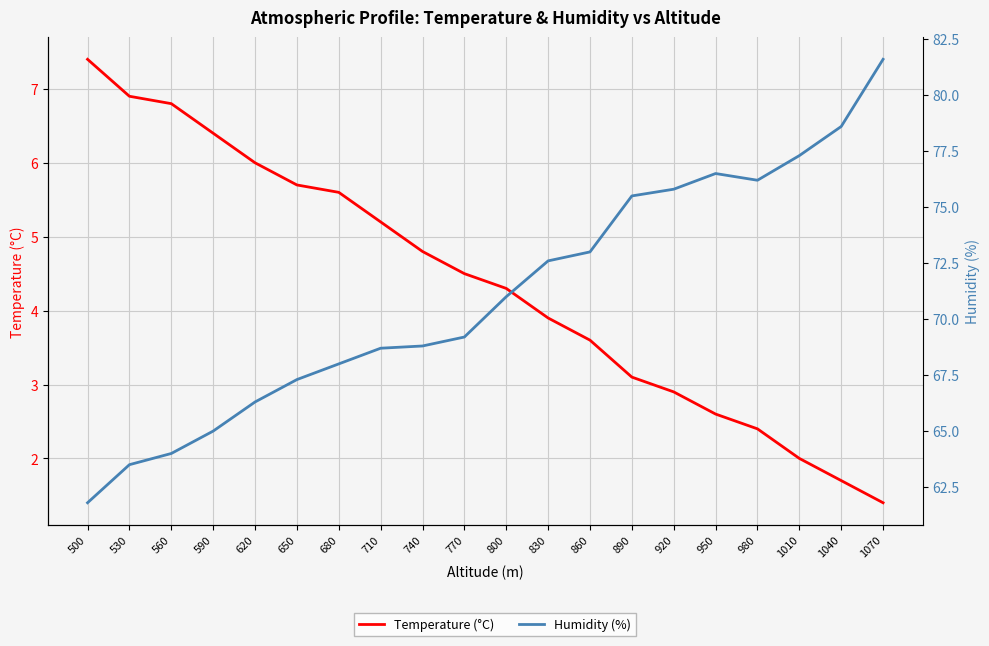

Where does the Humidity (%) series first go above 71?

830